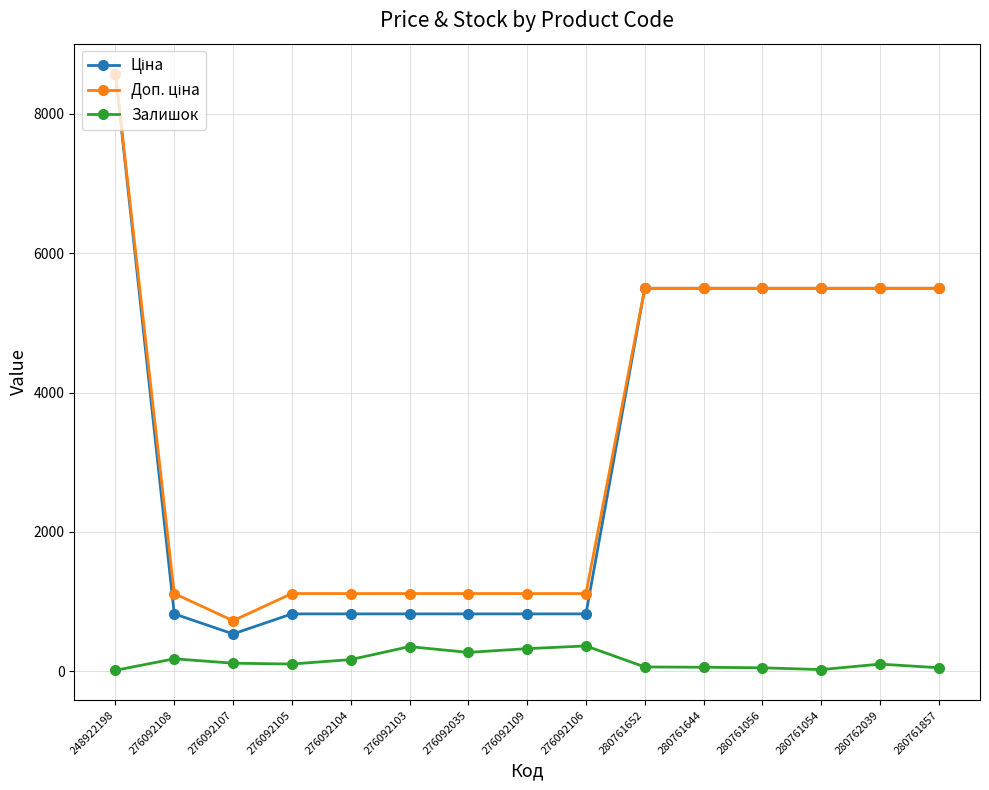

At which category is the sum across all series the highest?

248922198